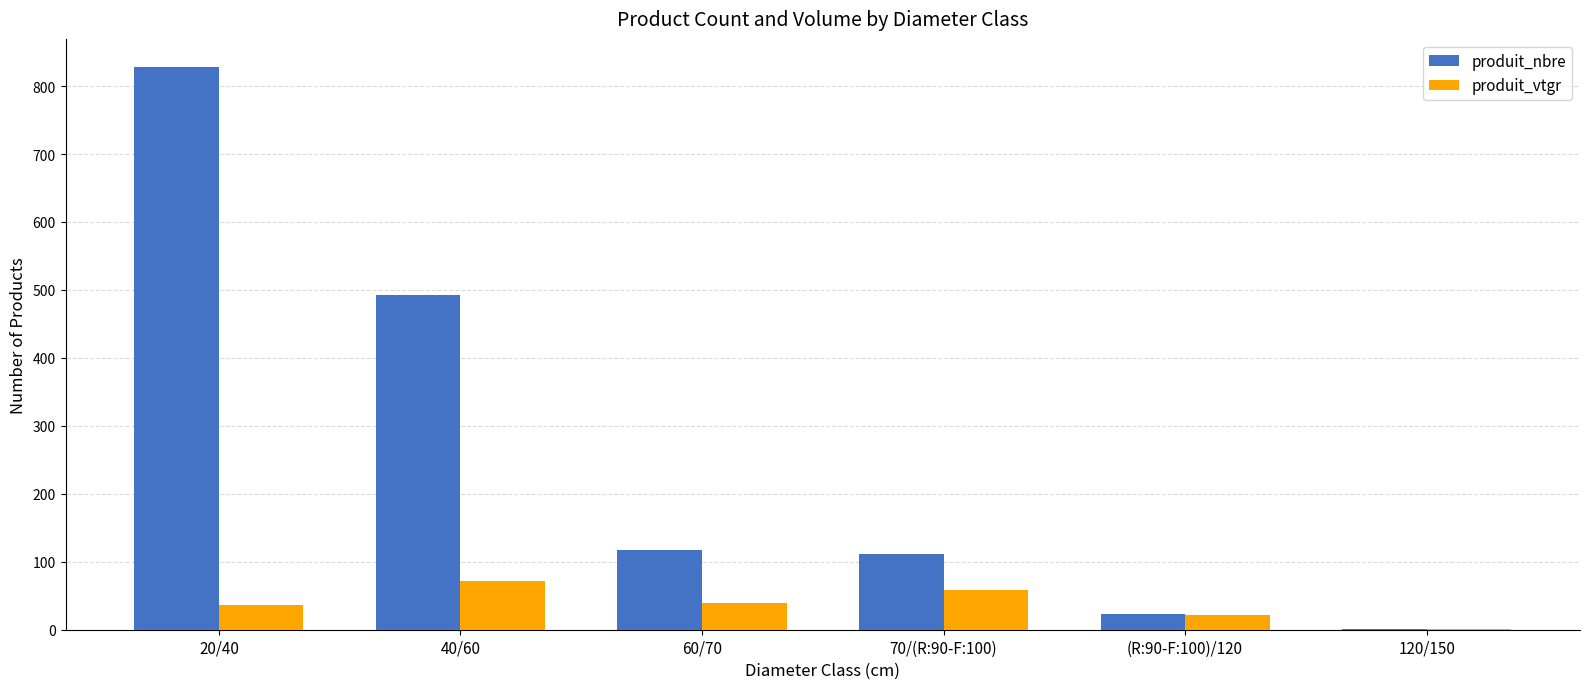

The produit_vtgr series shows 39.3 at 60/70. True or false?

True